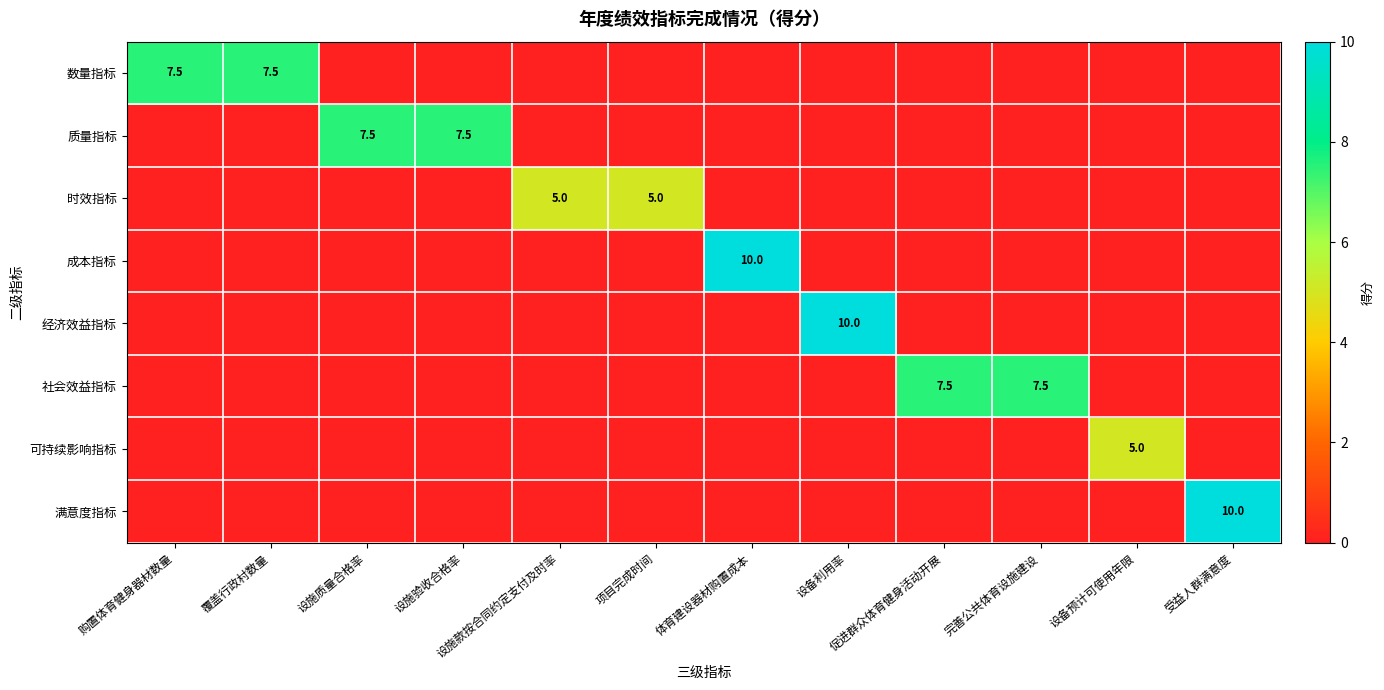

The 满意度指标 series shows 3.7 at 覆盖行政村数量. True or false?

False